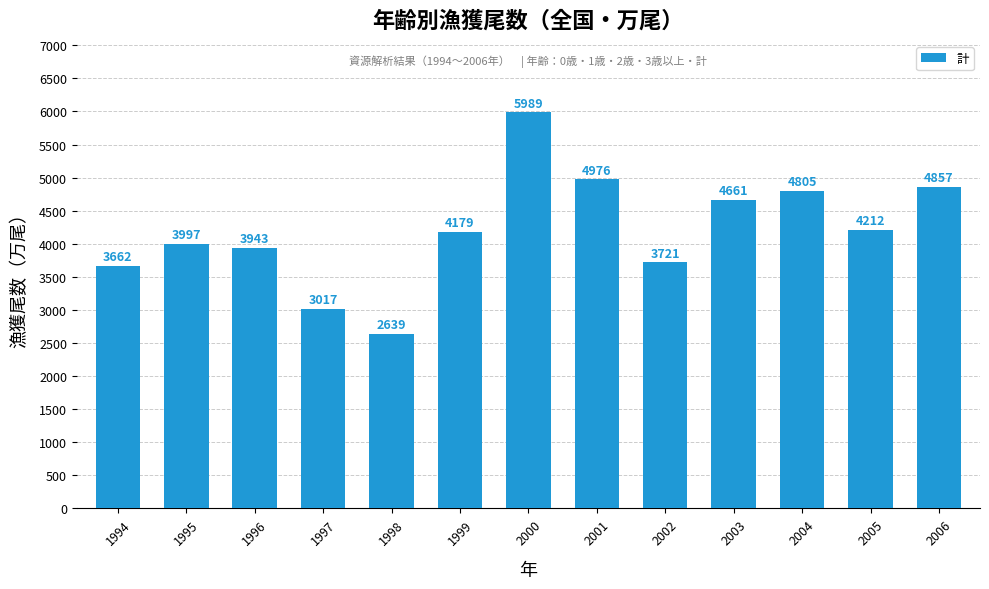

Read the value at 2000, to the nearest 10.

5990